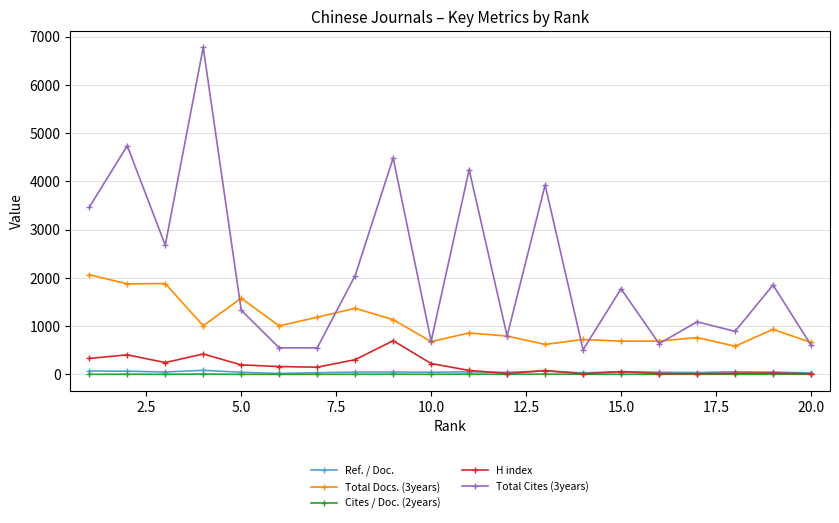

True or false: Cites / Doc. (2years) has more than 0 points higher than both neighbors.

True